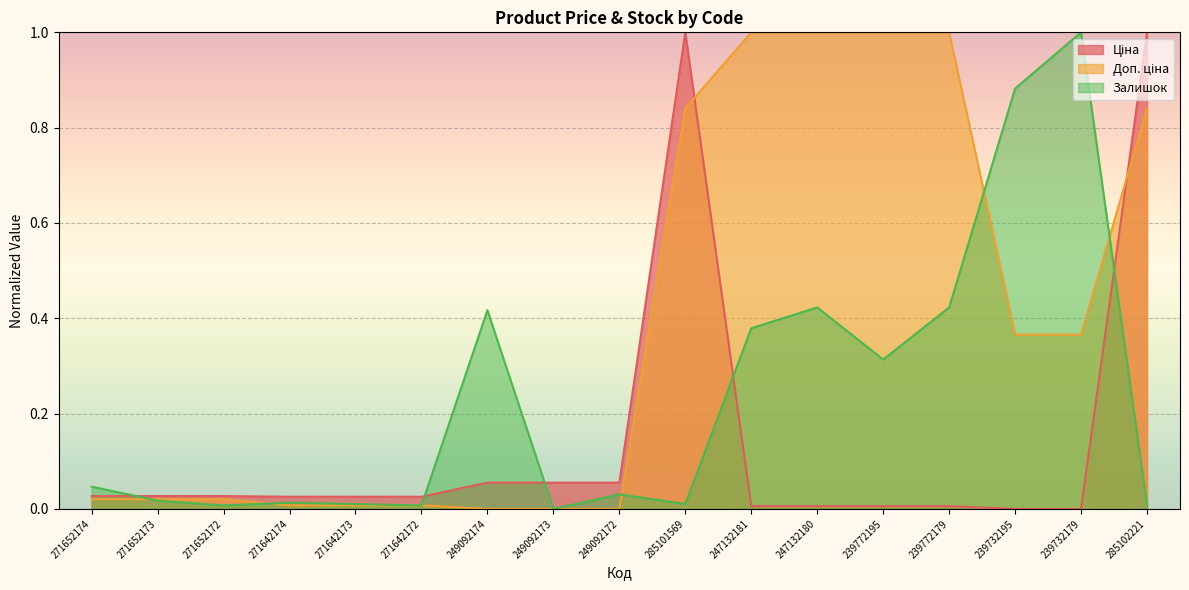

In Ціна, how many points are higher than both neighbors (excluding endpoints)?

1